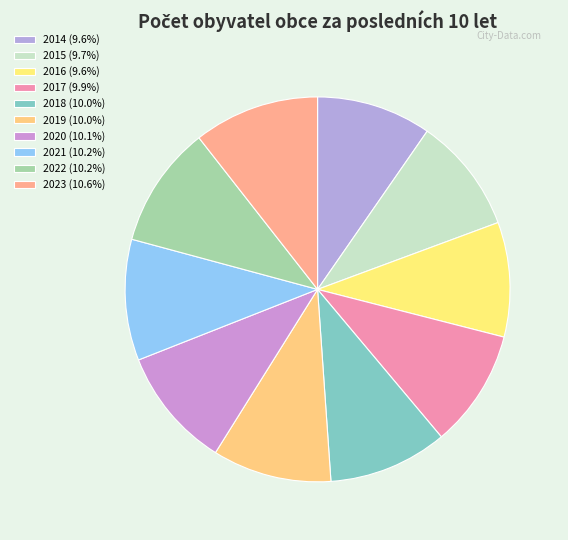

Is it true that 2021 is 1% of the pie?

False